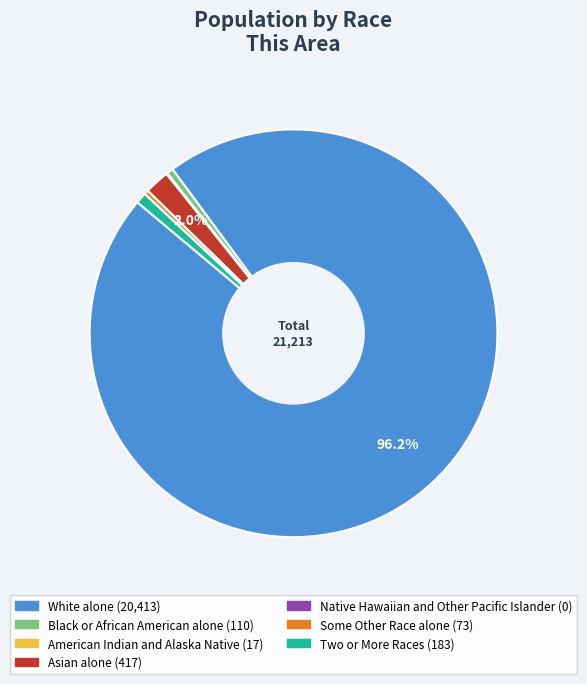

Do Asian alone and White alone together represent more than half of the pie?

Yes